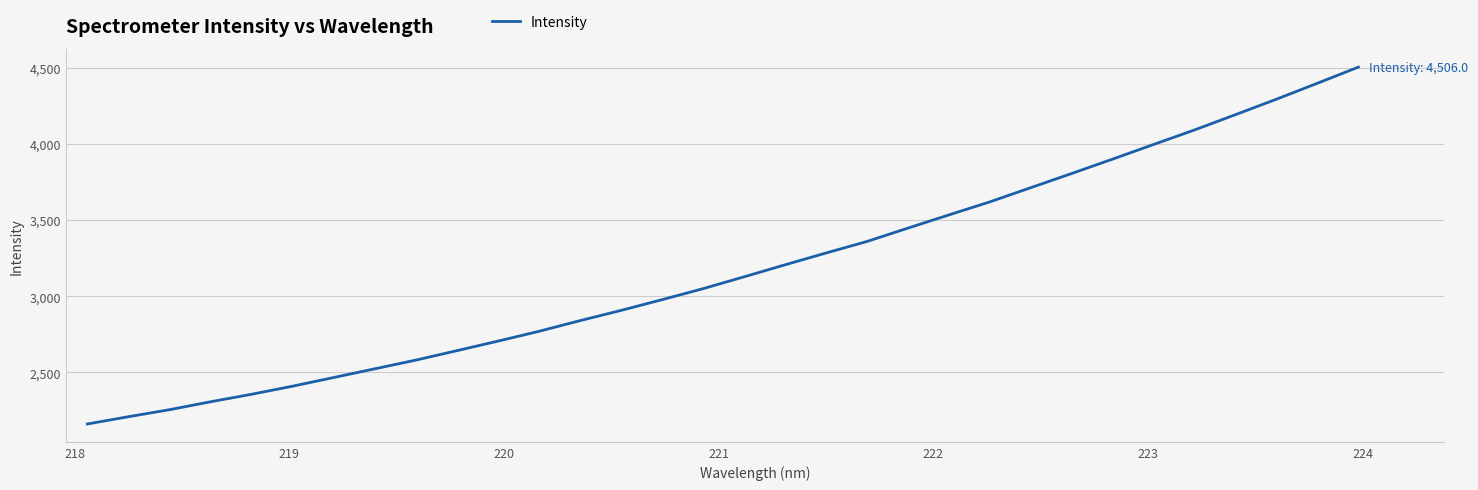

What is the smallest value displayed?

2161.4